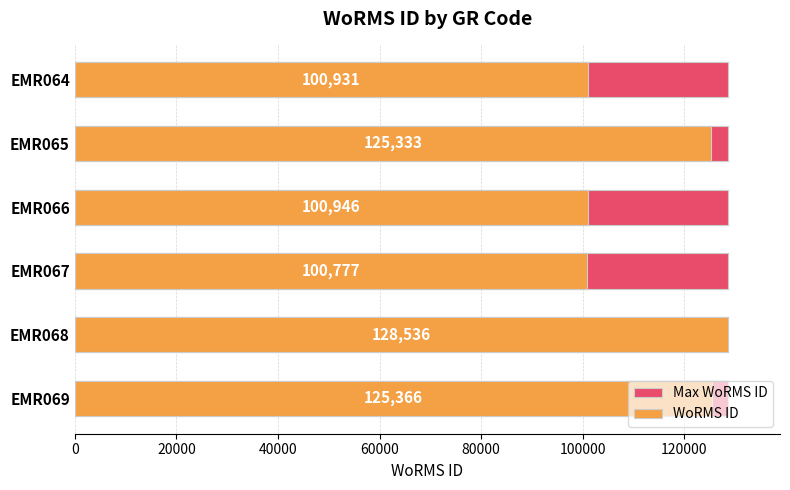

How many bars are there in each group?

2